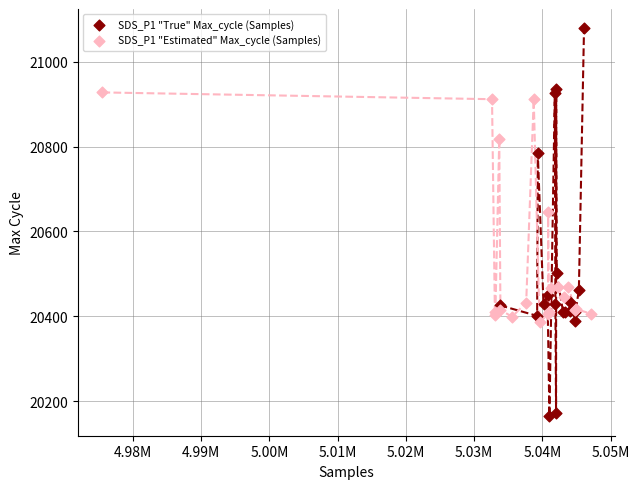

Which series contains the highest Y value?

SDS_P1 "True" Max_cycle (Samples)